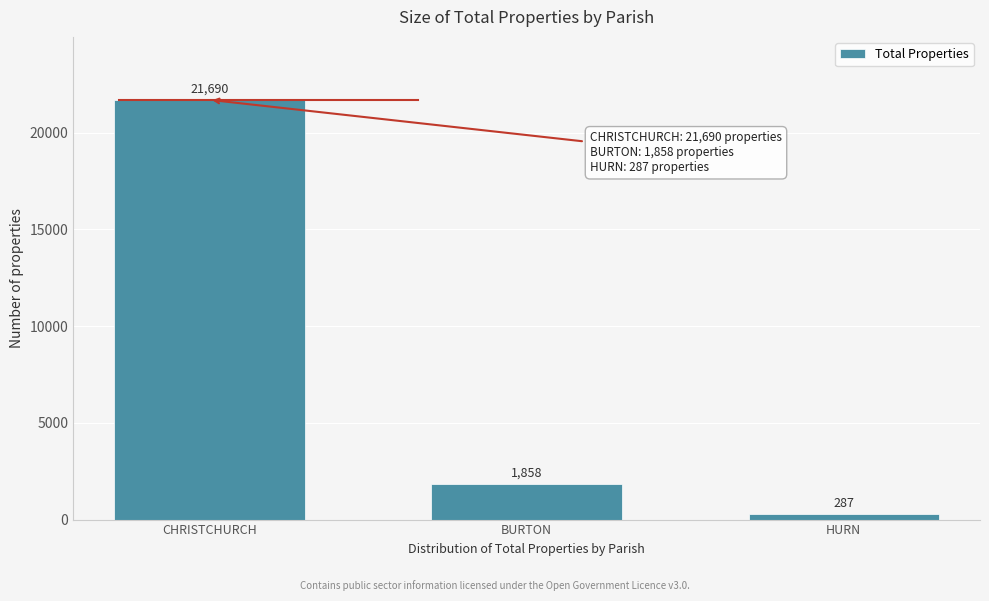

Reading left to right, transcribe all the data shown in this chart.

CHRISTCHURCH=21690	BURTON=1858	HURN=287